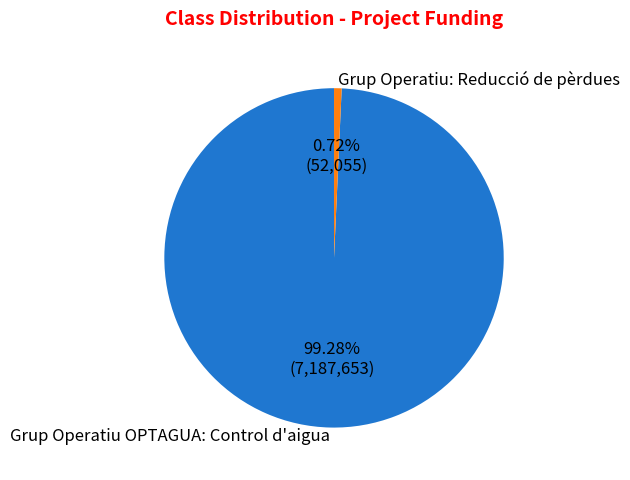

To the nearest percent, what is the difference between the Grup Operatiu OPTAGUA: Control d'aigua and Grup Operatiu: Reducció de pèrdues slice percentages?

99%